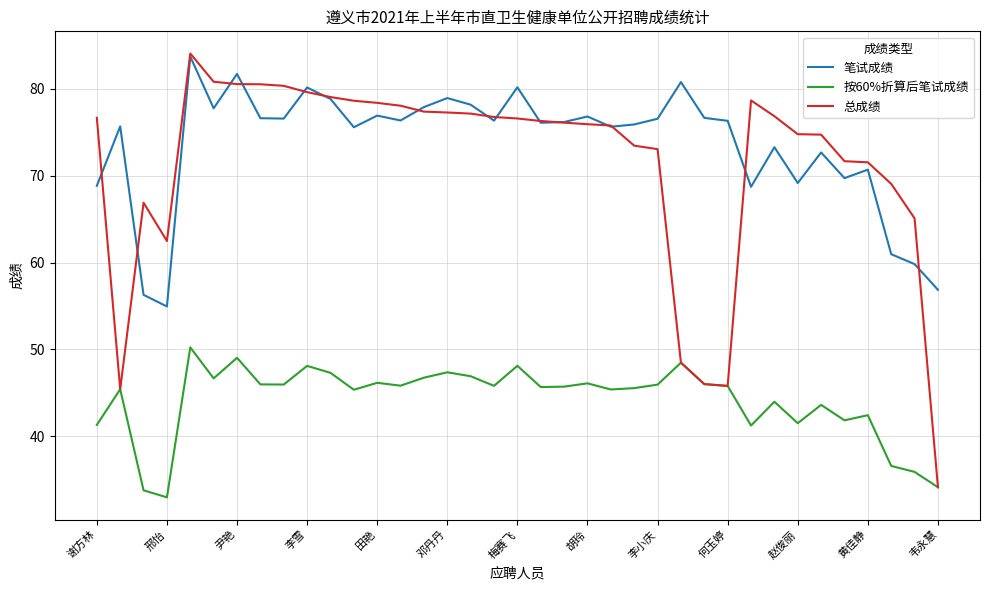

In 总成绩, how many points are lower than both neighbors (excluding endpoints)?

3